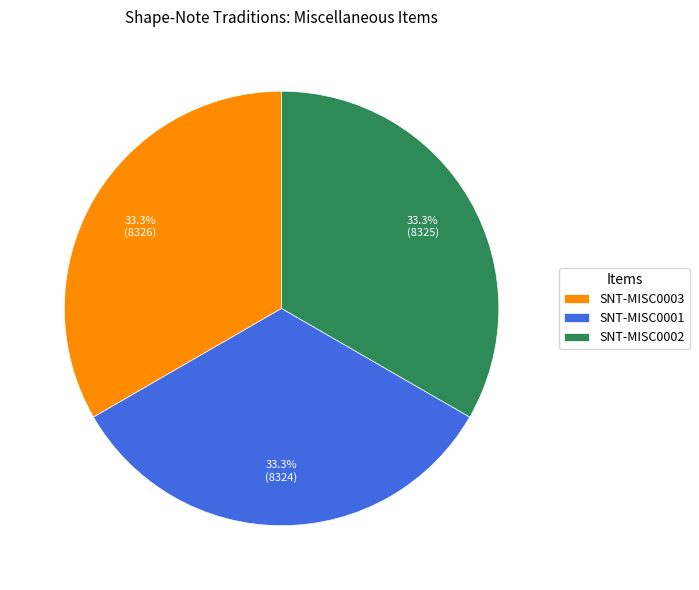

Do SNT-MISC0003 and SNT-MISC0002 together represent more than half of the pie?

Yes